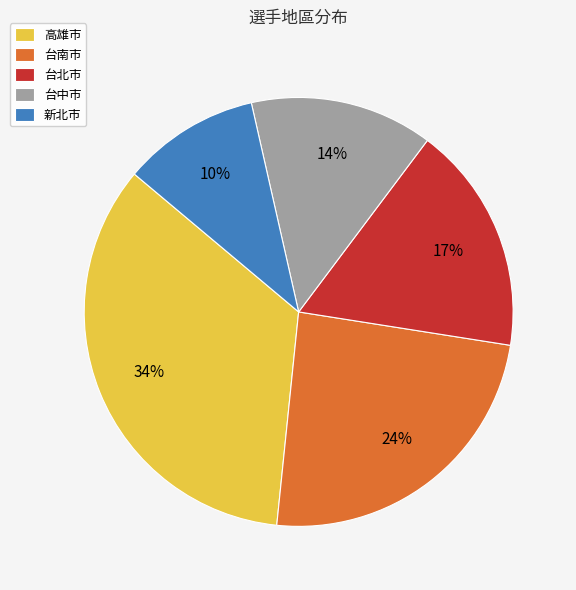

Is there a majority slice in this chart?

No